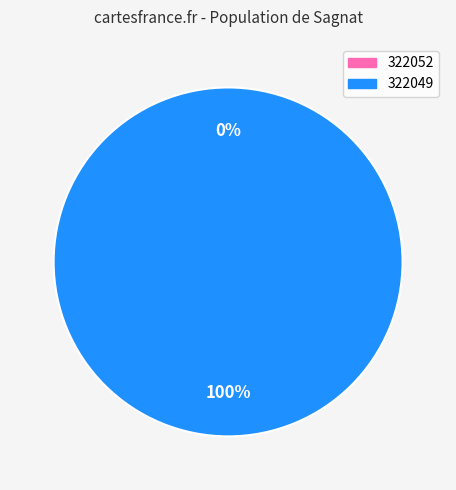

What is the change in value from 322052 to 322049?

+11750